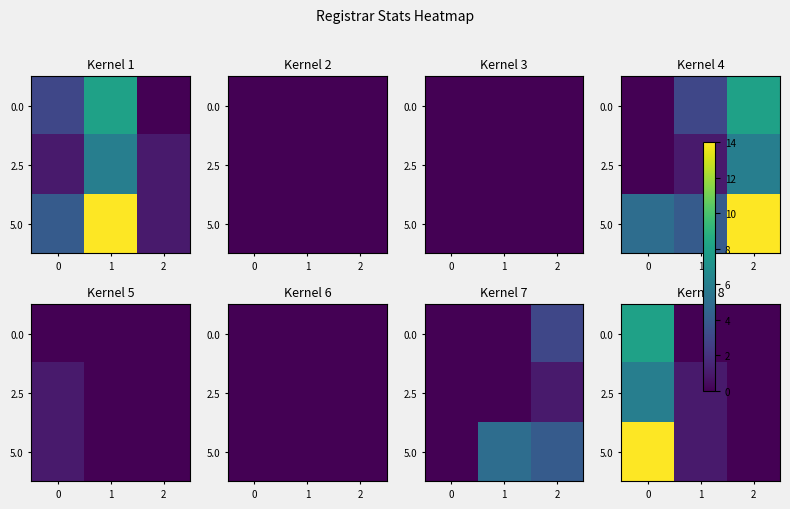

How many data points in 0.0 are above 0?

1